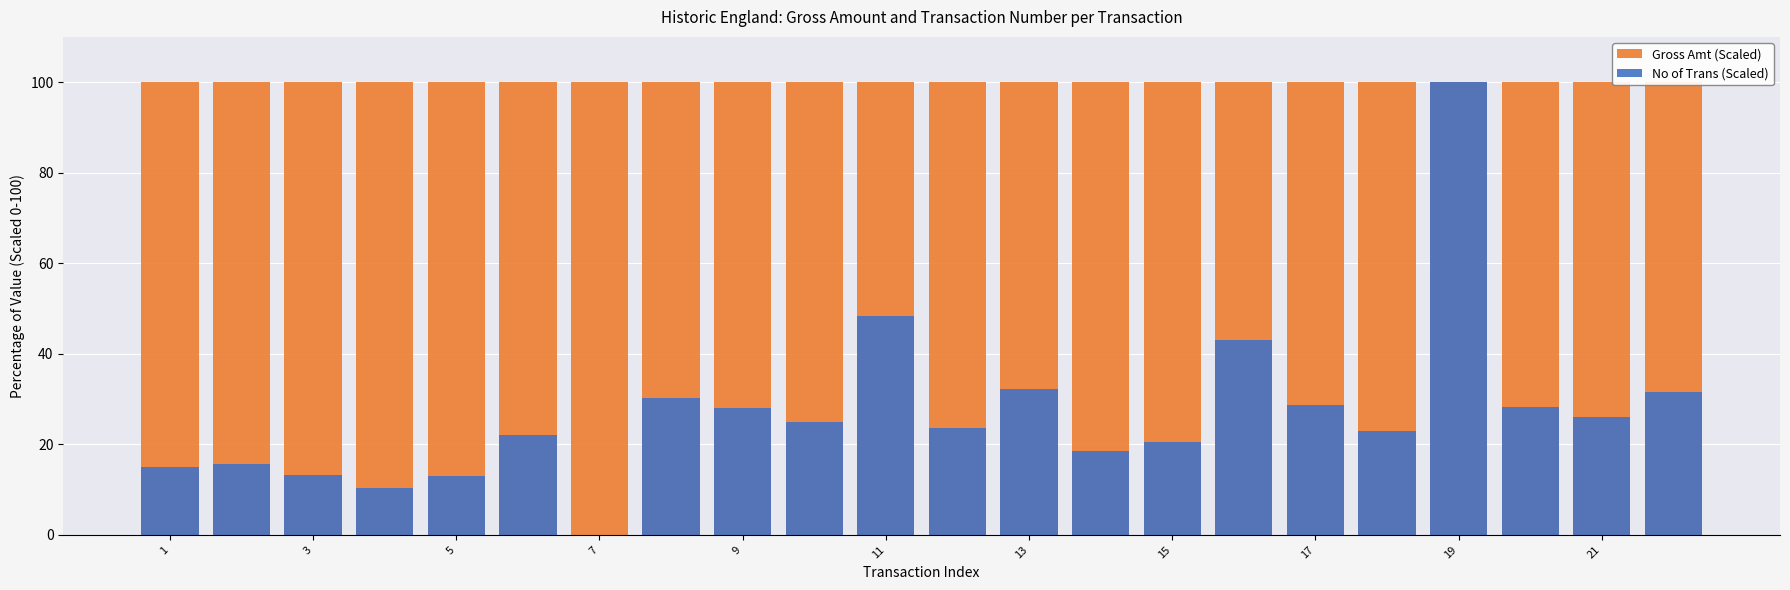

Rank the series by their average value, from highest to lowest.

Gross Amt (Scaled), No of Trans (Scaled)